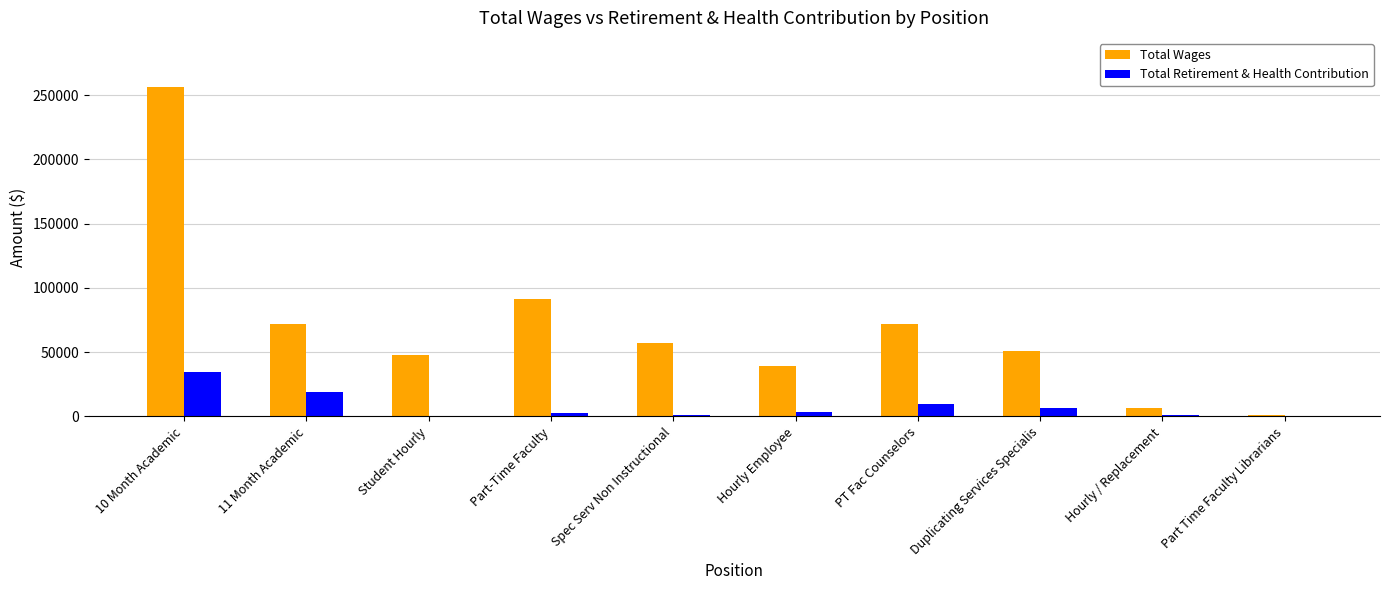

The Total Retirement & Health Contribution series shows 9564 at PT Fac Counselors. True or false?

True